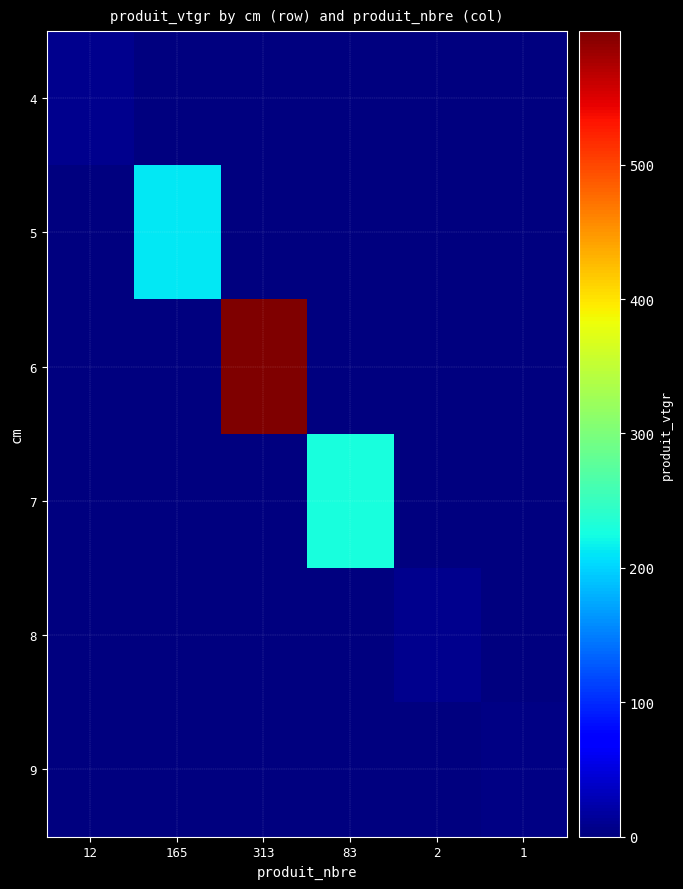

At how many categories does at least one series exceed 475?

1